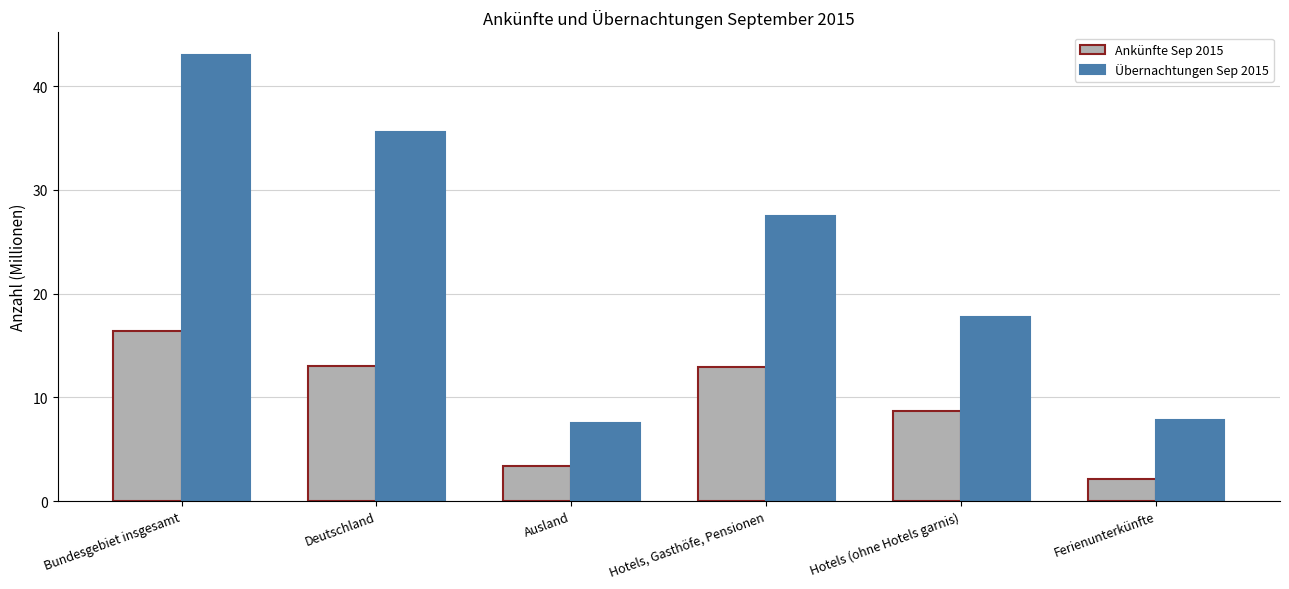

How many categories are shown in the chart?

6